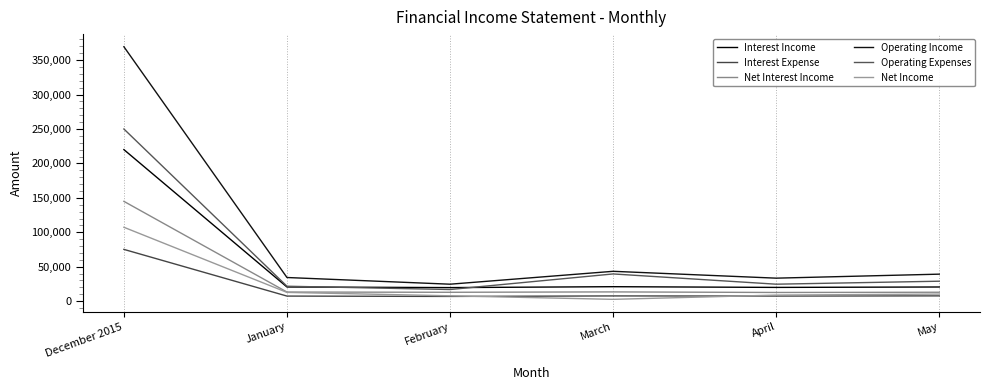

What is the sum of all Net Interest Income values?

209822.2